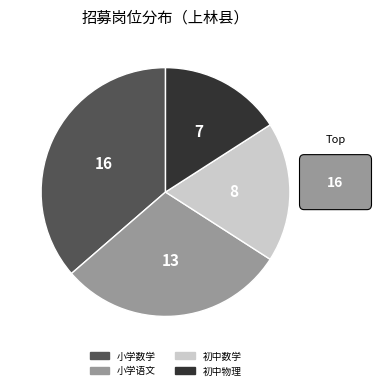

What is the ratio of the value at 初中物理 to the value at 小学语文?

0.5